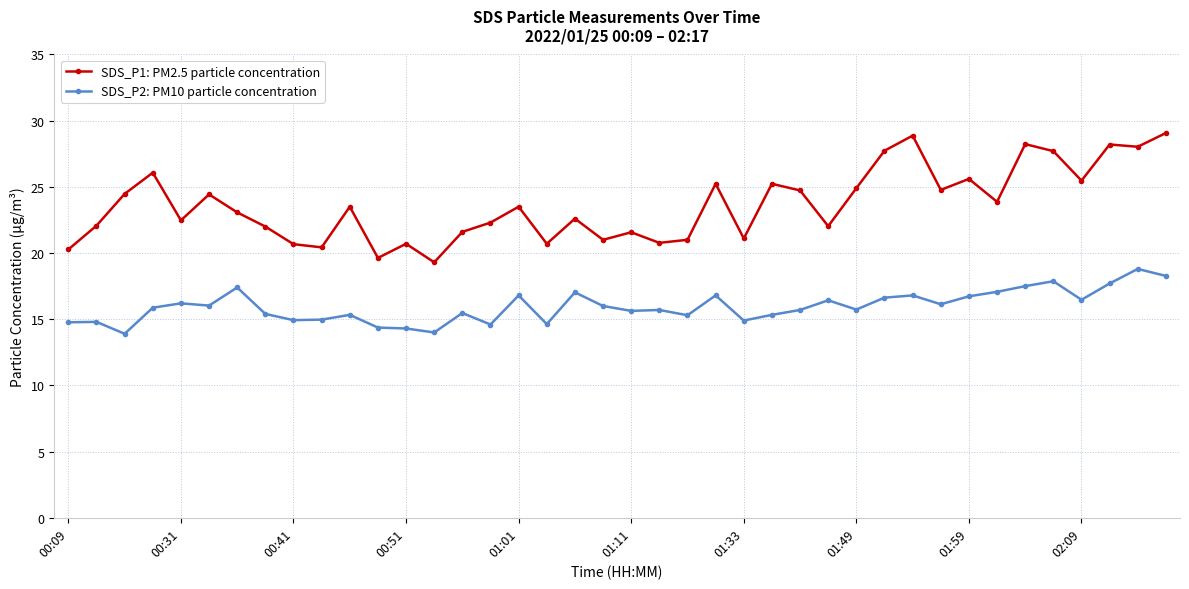

True or false: SDS_P1: PM2.5 particle concentration has more than 0 points higher than both neighbors.

True